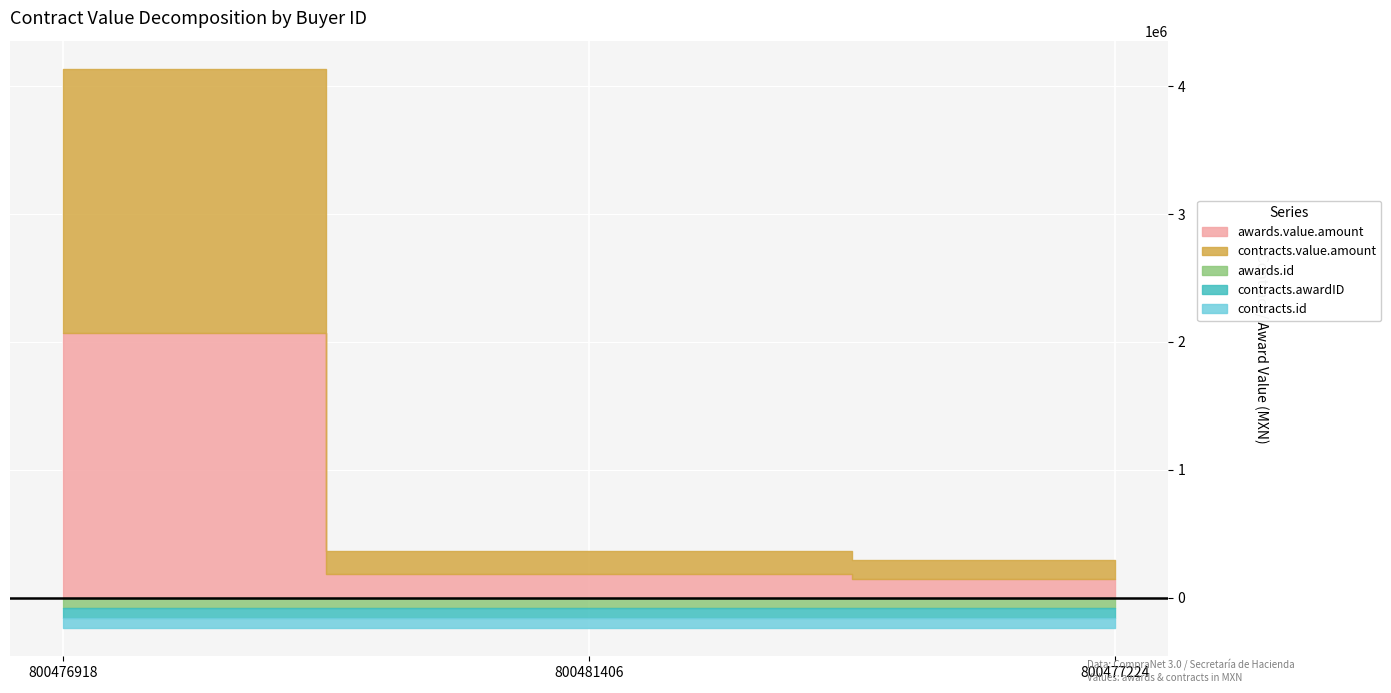

Reading left to right, extract all data points from this chart.

awards.value.amount: 800476918=2068800	800481406=181020	800477224=148000
contracts.value.amount: 800476918=2068800	800481406=181020	800477224=148000
awards.id: 800476918=800476918	800481406=800481406	800477224=800477224
contracts.awardID: 800476918=800476918	800481406=800481406	800477224=800477224
contracts.id: 800476918=800476918	800481406=800481406	800477224=800477224